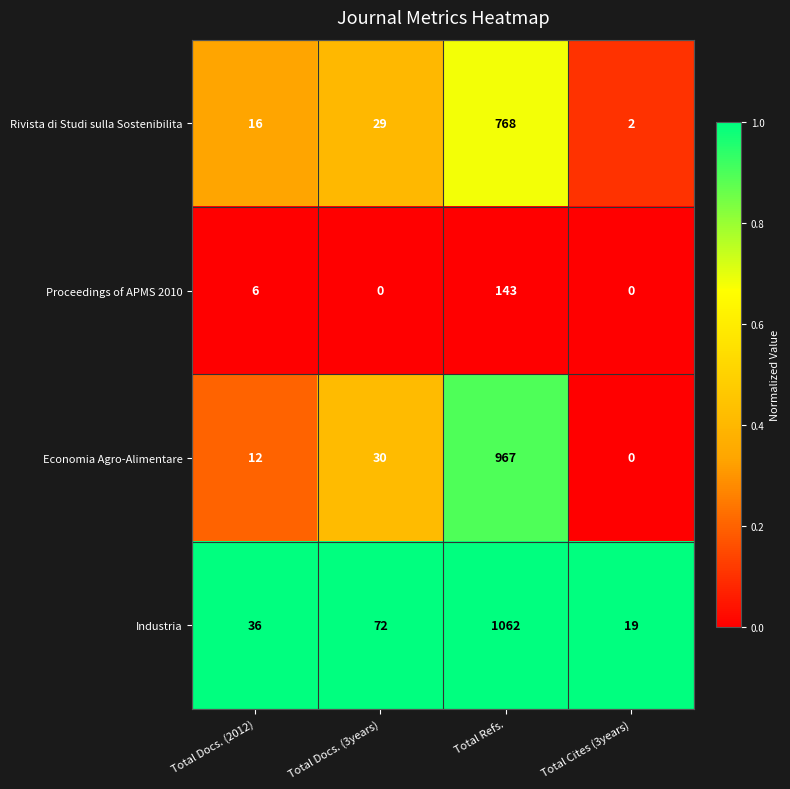

What is the difference between the maximum and minimum values in the Economia Agro-Alimentare series?

967